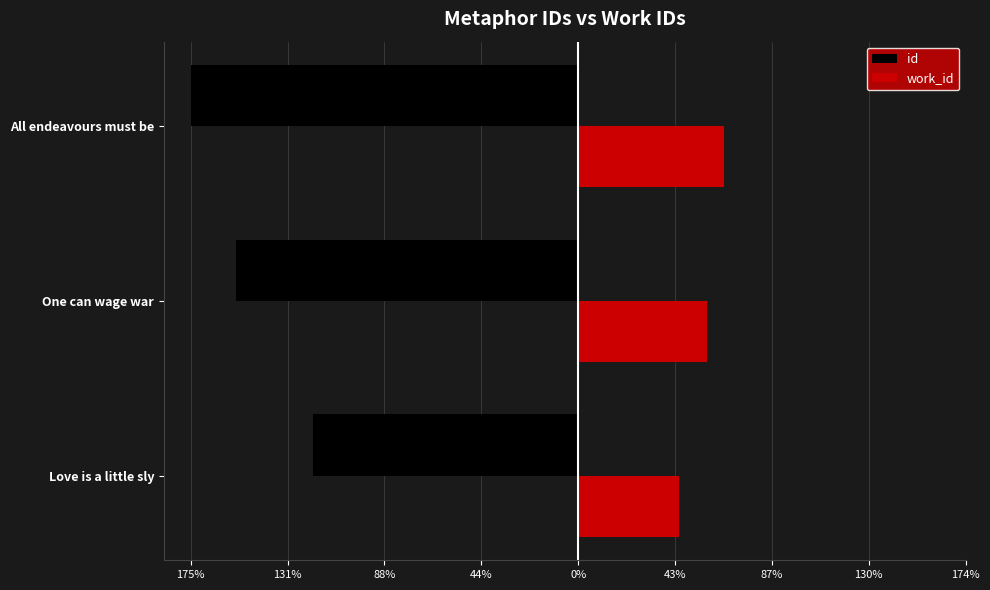

Where is id nearest to the value -14708?

One can wage war